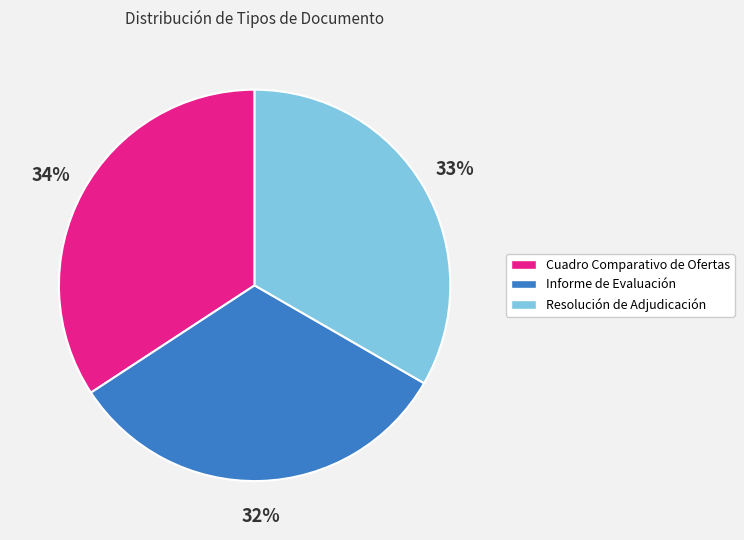

Rank the categories by value from highest to lowest.

Cuadro Comparativo de Ofertas, Resolución de Adjudicación, Informe de Evaluación